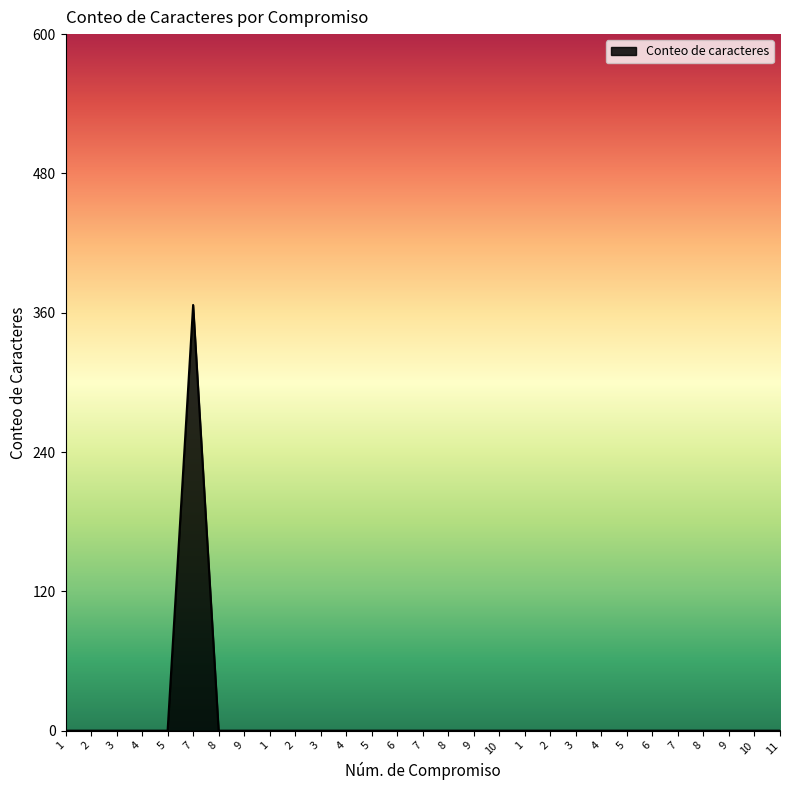

Between 6 and 3, which is larger?

6